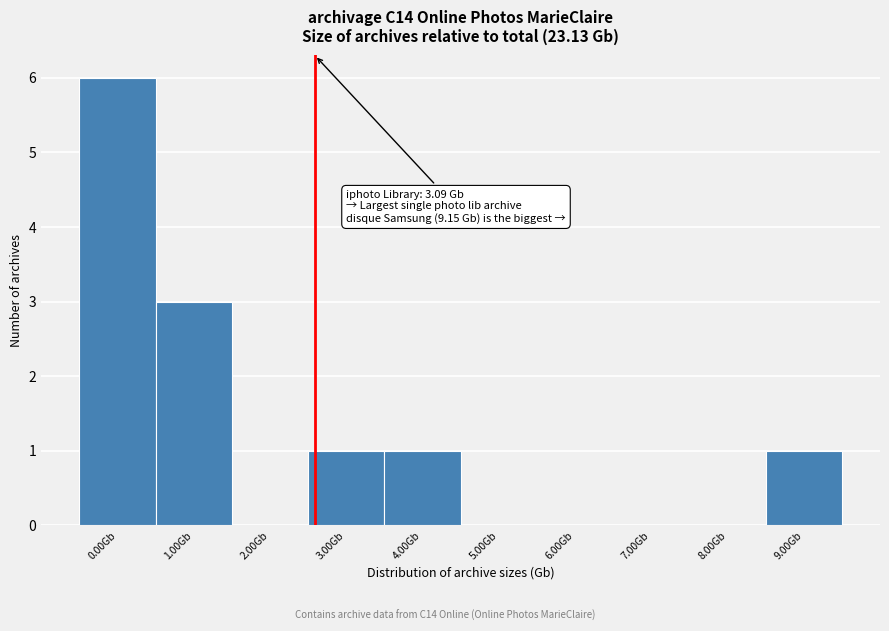

Reading left to right, transcribe all the data shown in this chart.

0.00Gb=6	1.00Gb=3	2.00Gb=0	3.00Gb=1	4.00Gb=1	5.00Gb=0	6.00Gb=0	7.00Gb=0	8.00Gb=0	9.00Gb=1